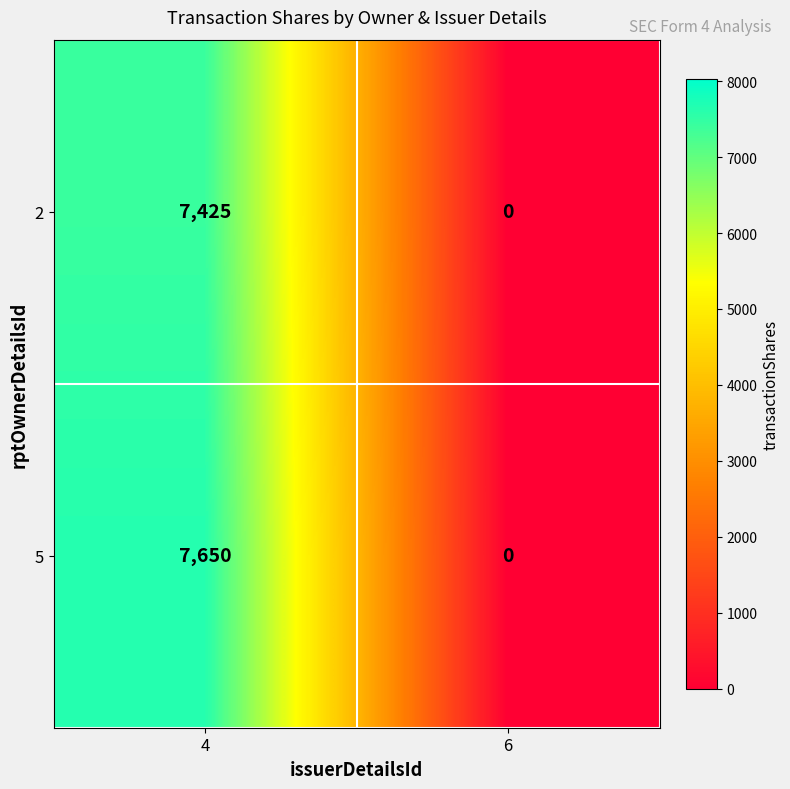

What value does the 2 series have at 4?

7425